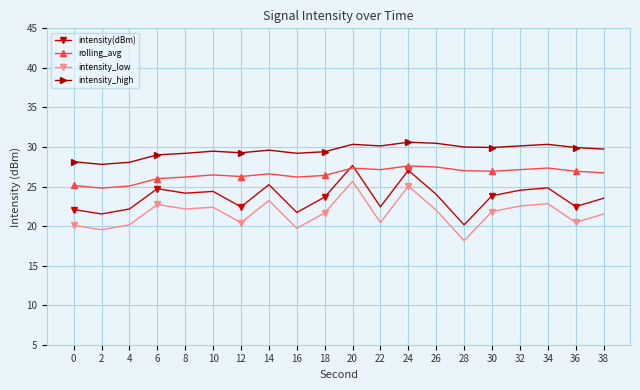

Which series has the largest total across all categories?

intensity_high